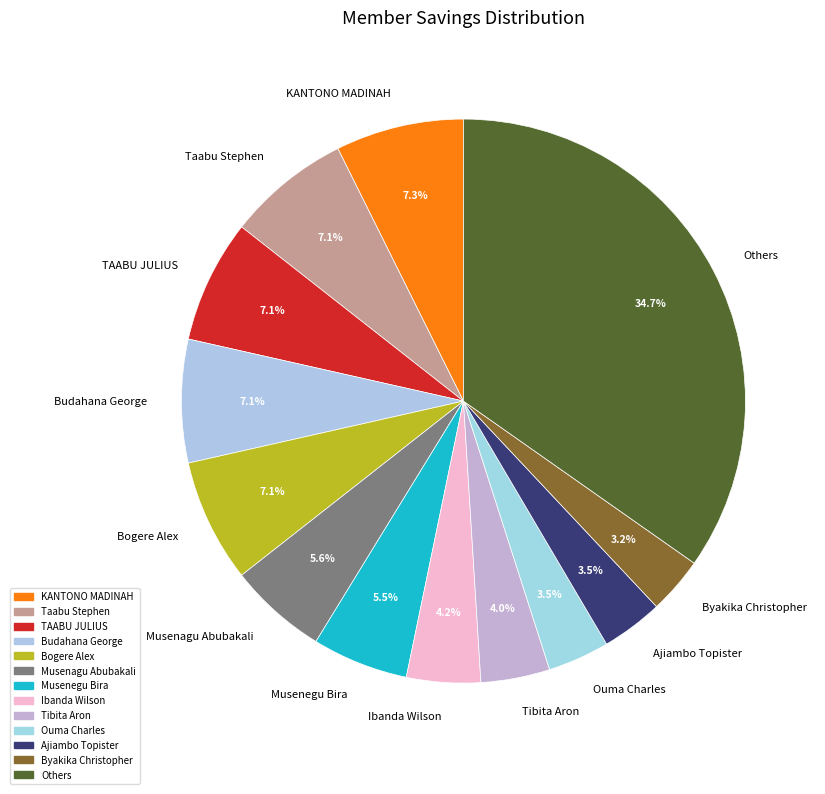

Does any single category account for the majority?

No